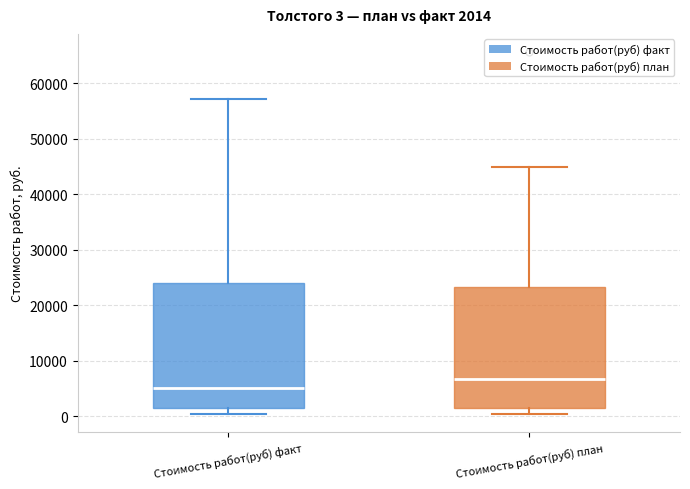

Which box's median line is the lowest?

Стоимость работ(руб) факт